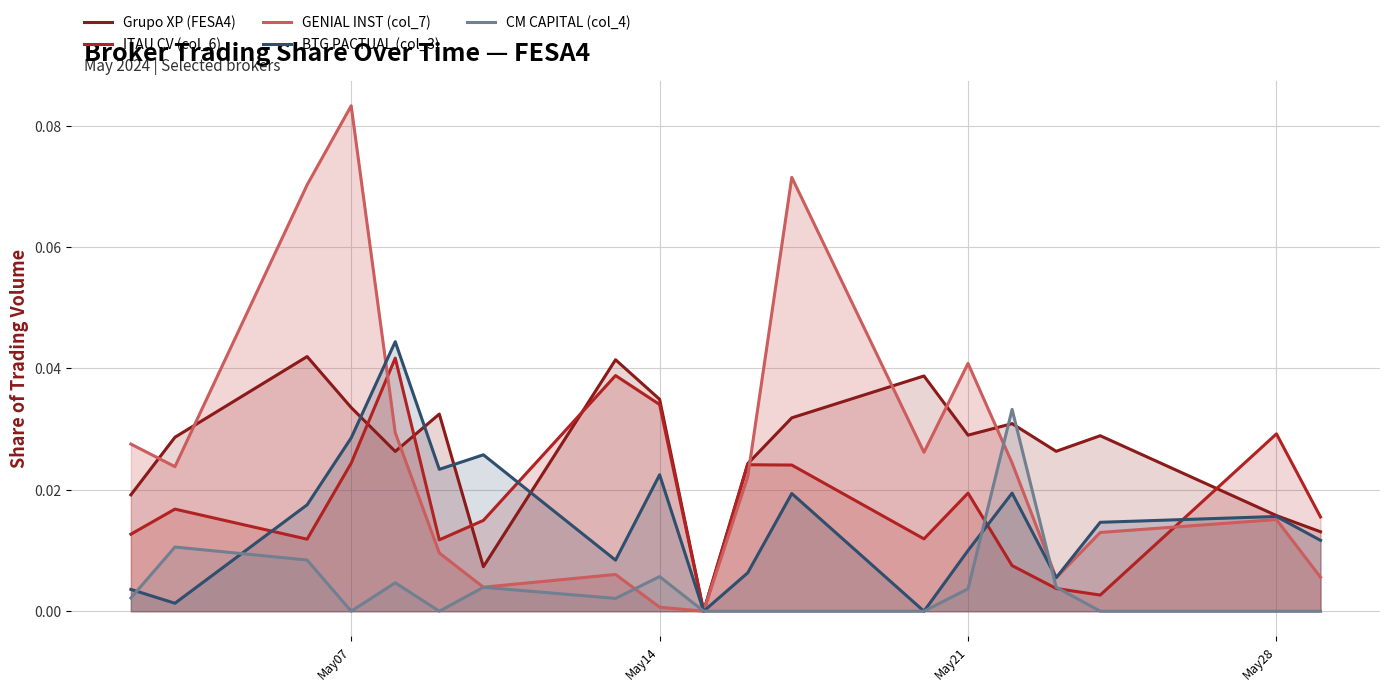

Which series has the widest spread of values?

GENIAL INST (col_7)